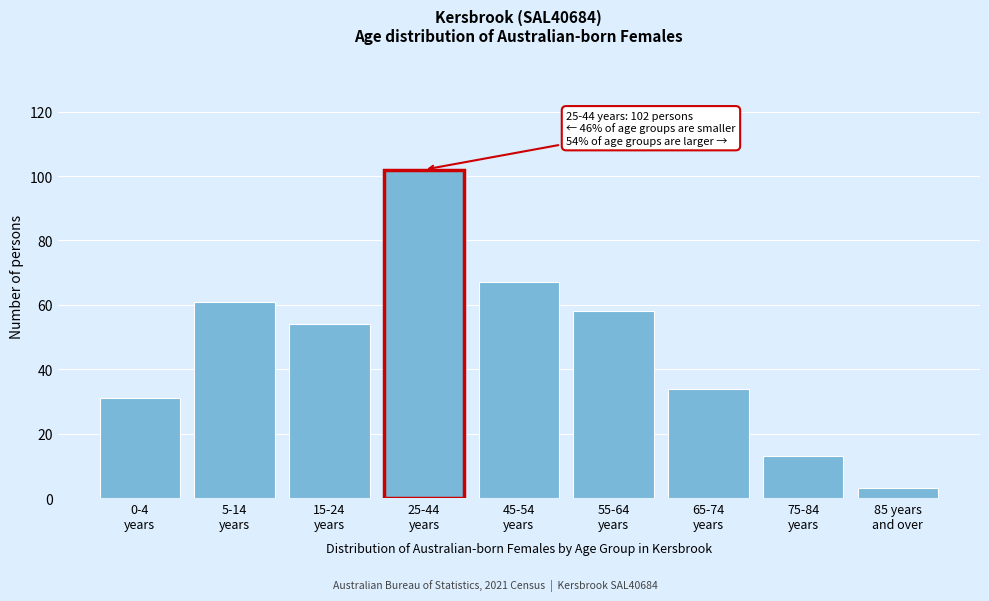

Reading right to left, transcribe all the data shown in this chart.

3	13	34	58	67	102	54	61	31